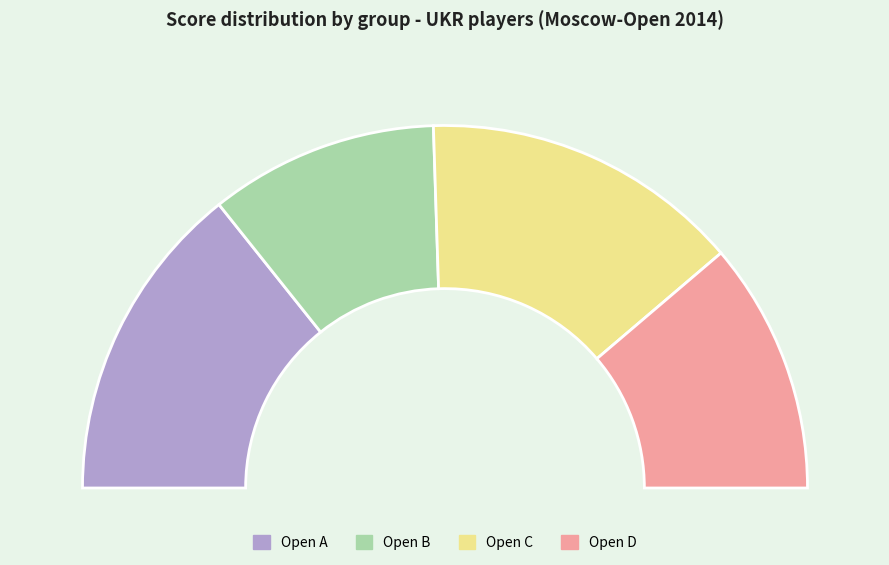

The Open C slice represents 29% of the pie. True or false?

True